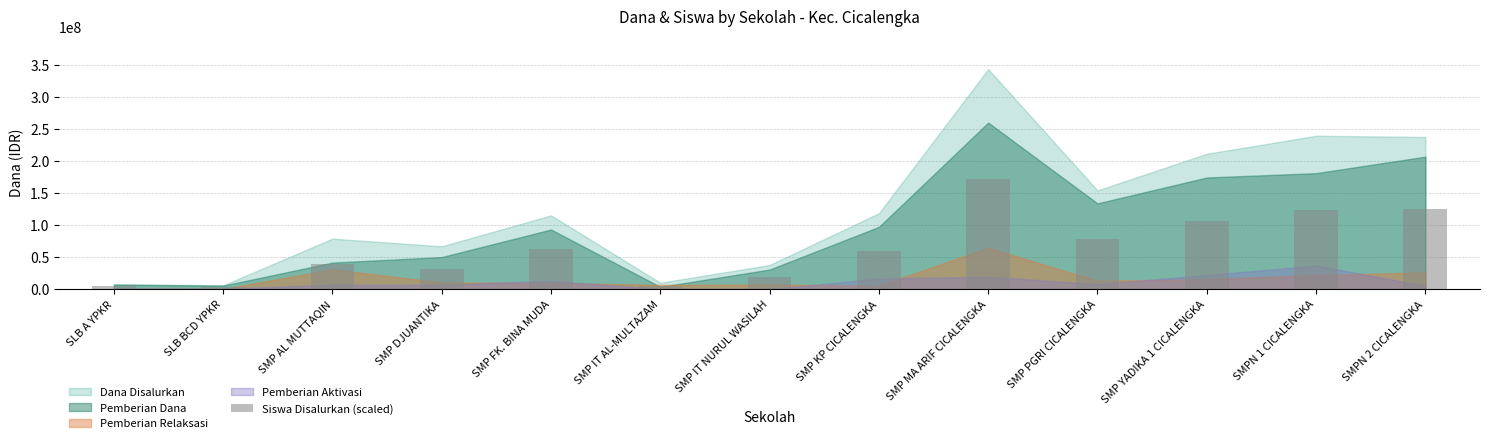

The chart shows a value of 81549057.3 at SMPN 2 CICALENGKA. True or false?

False